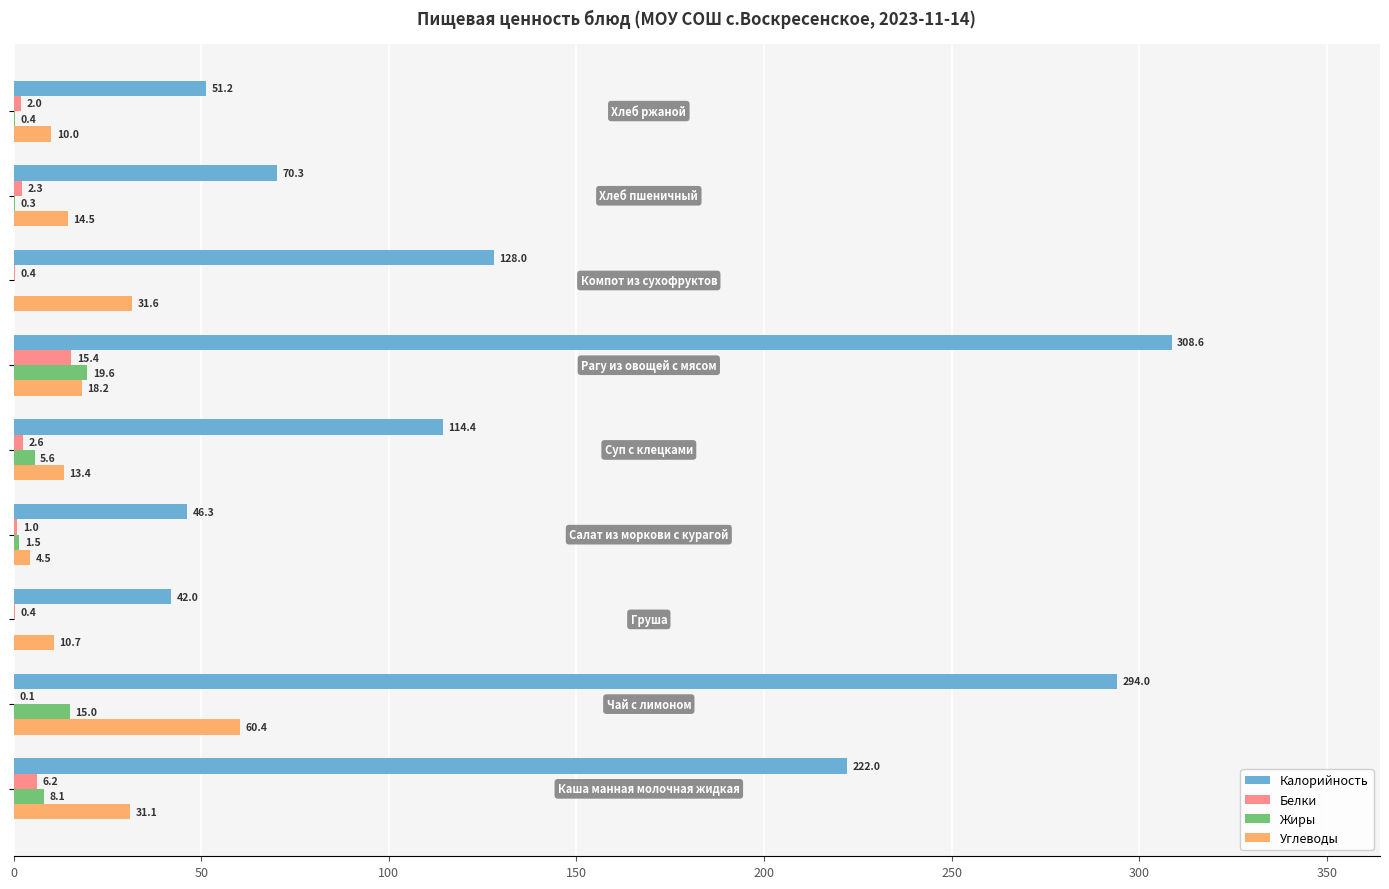

What is the maximum value shown in the chart?

308.6